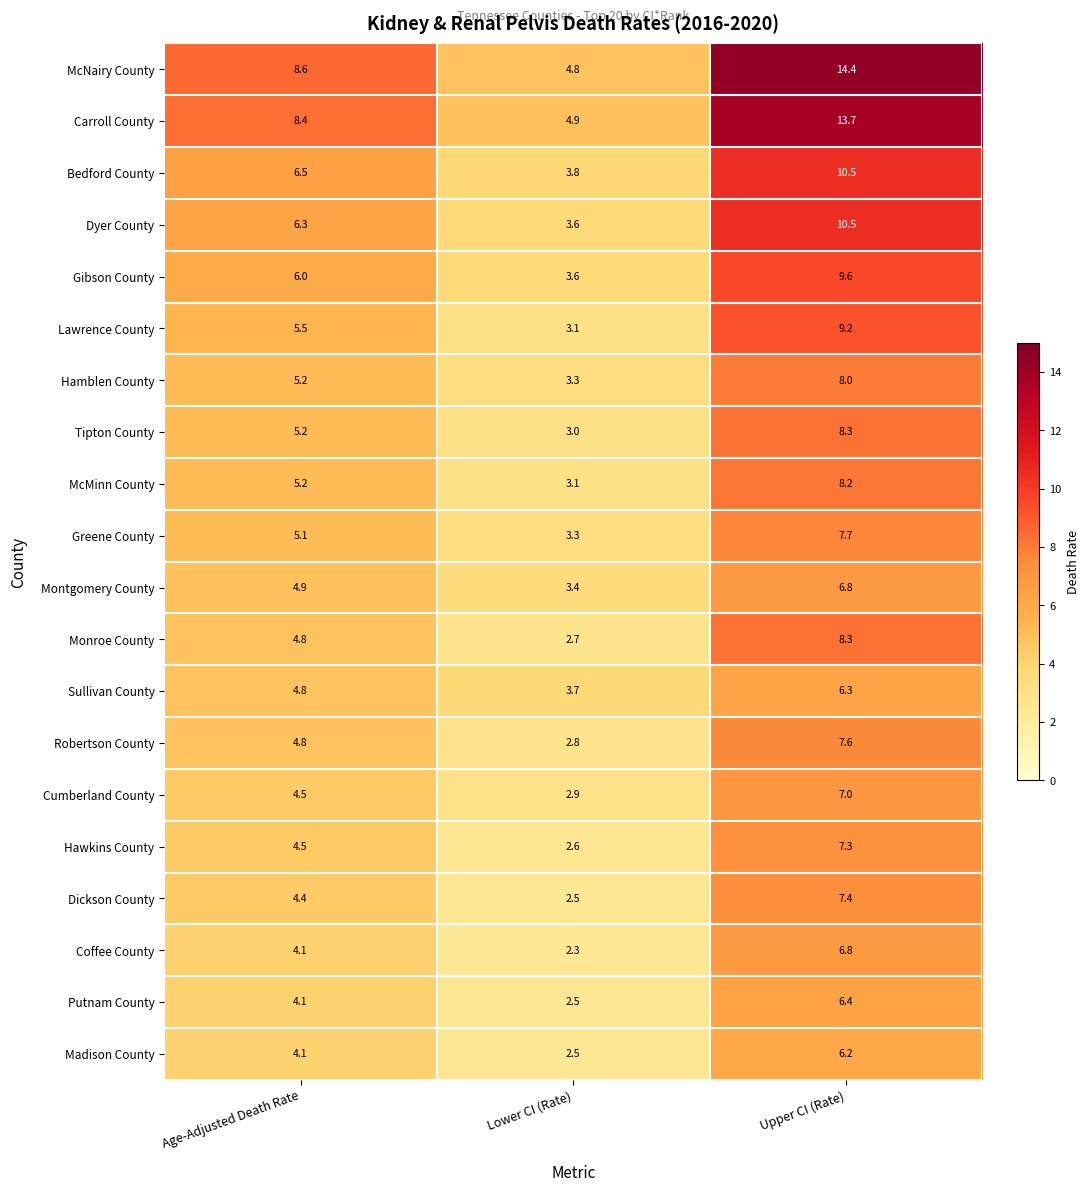

How many series are shown in this chart?

20